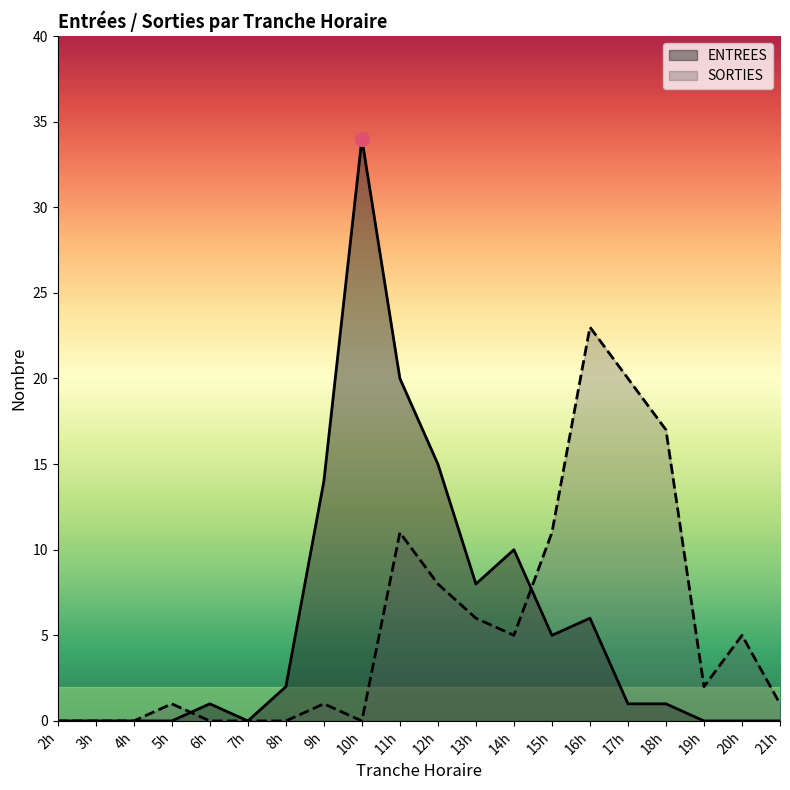

True or false: ENTREES has more than 2 interior local peaks.

True